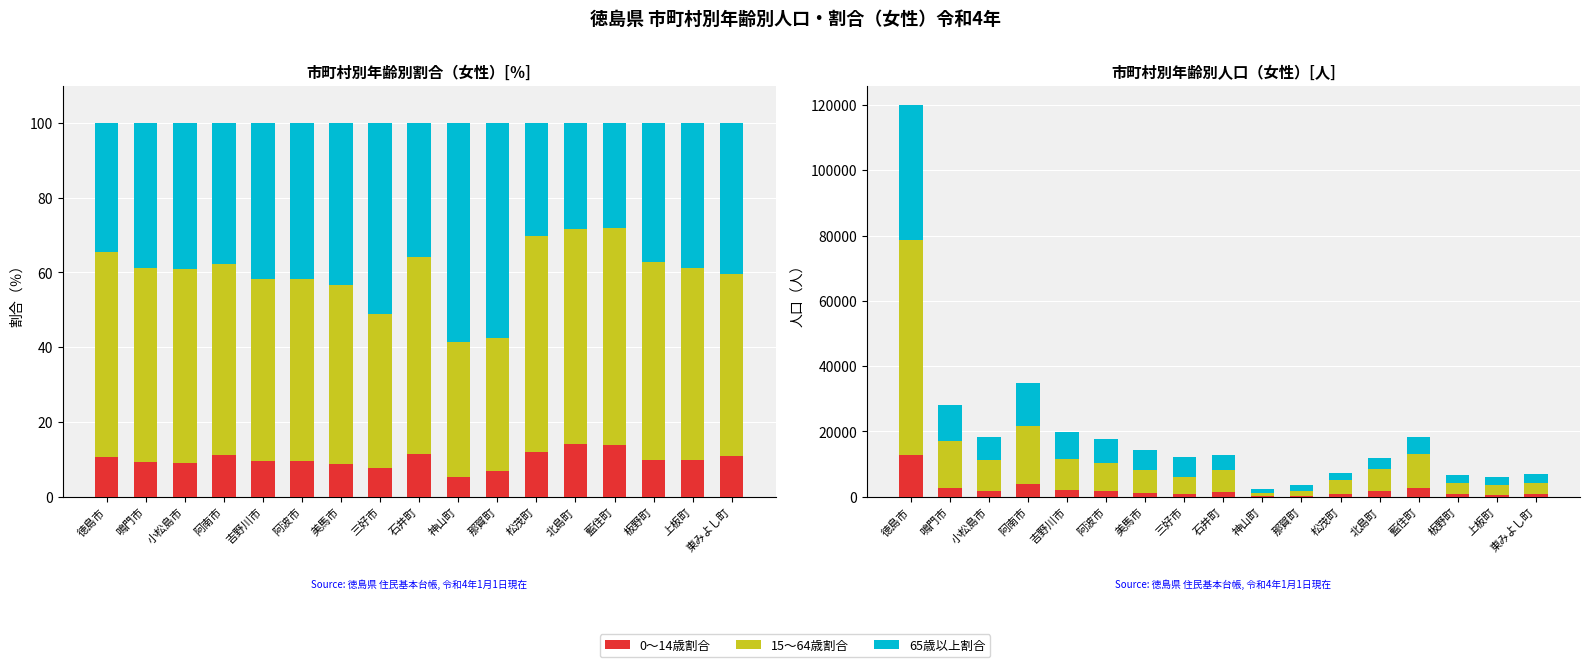

Where does the 15～64歳割合 series first go above 51?

徳島市